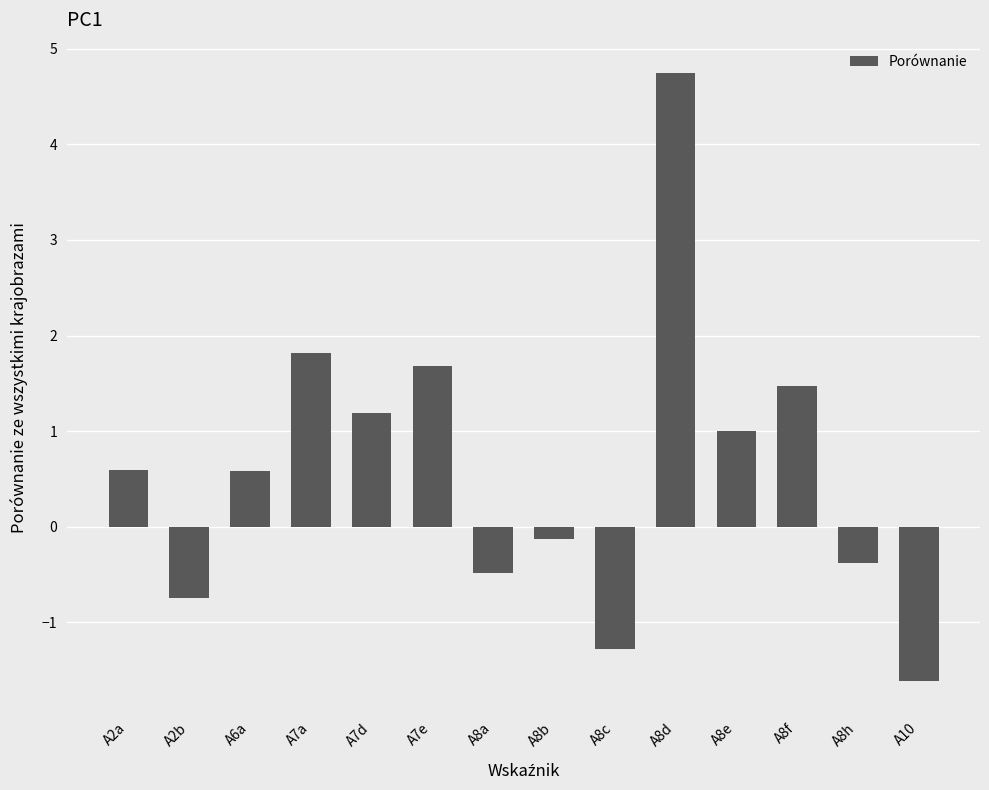

What is the label of the 8th bar from the right?

A8a